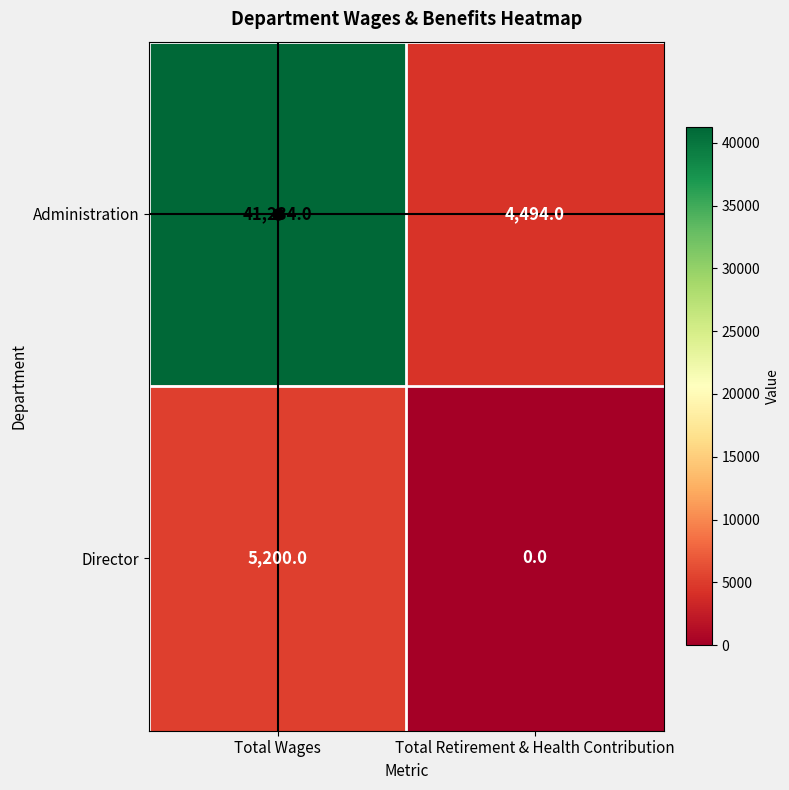

Which series has the widest spread of values?

Administration